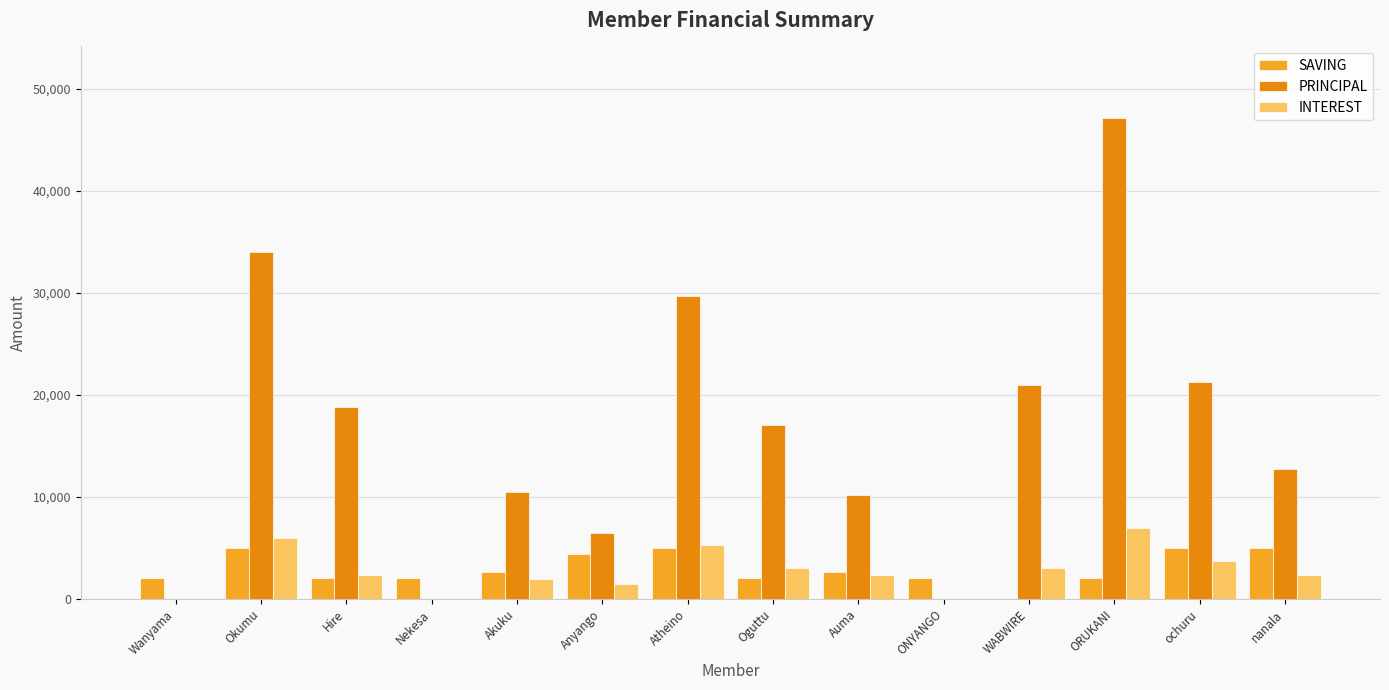

What position from the right is Anyango?

9